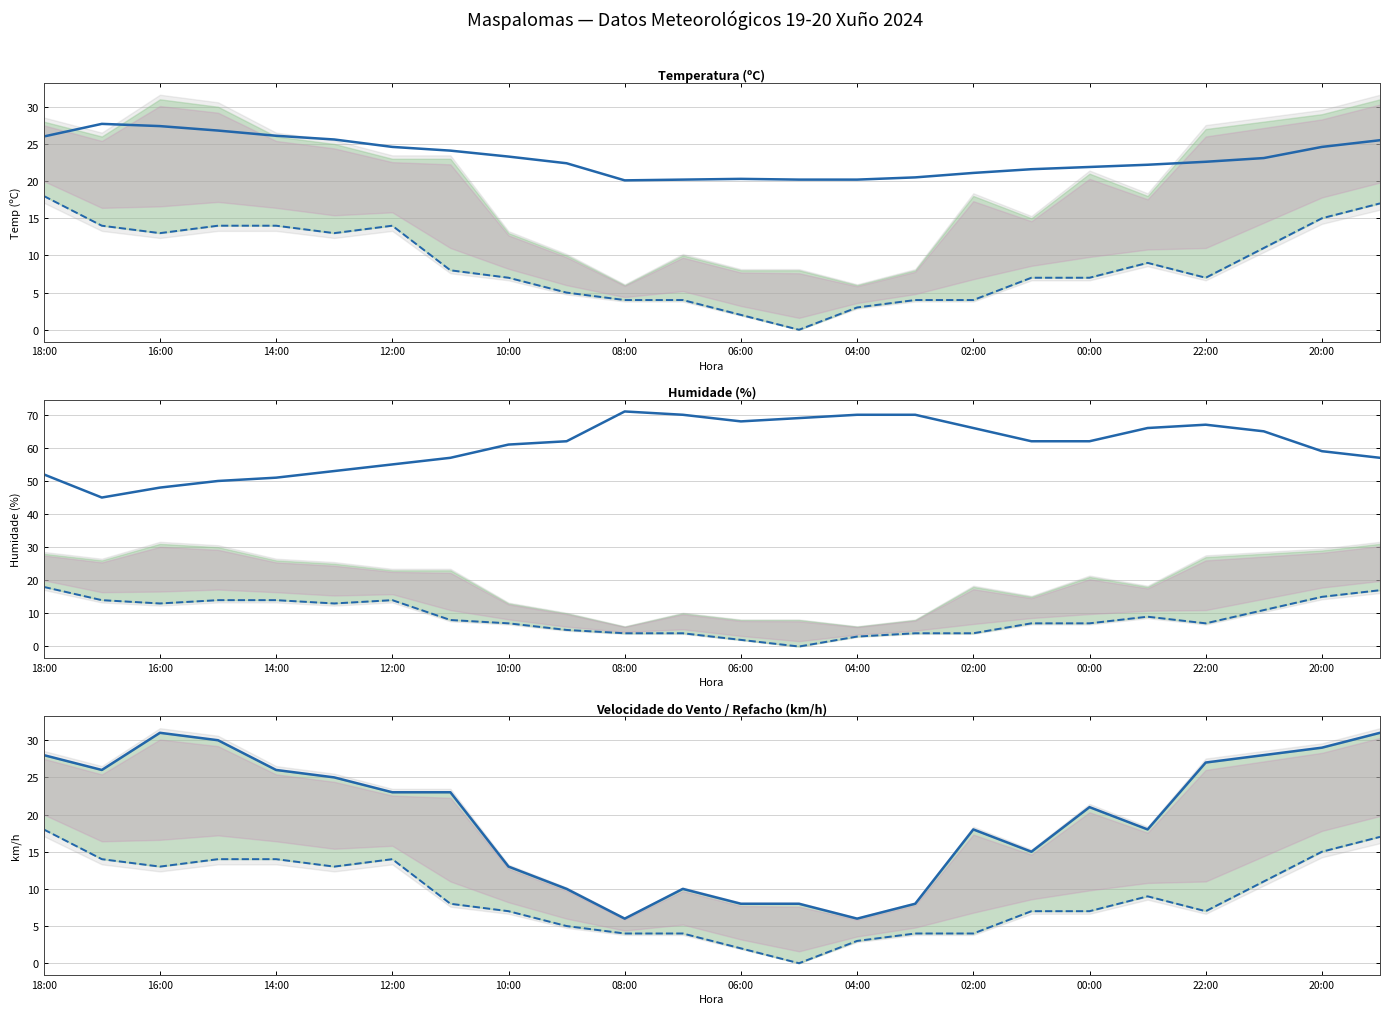

How many lines are shown in the chart?

4